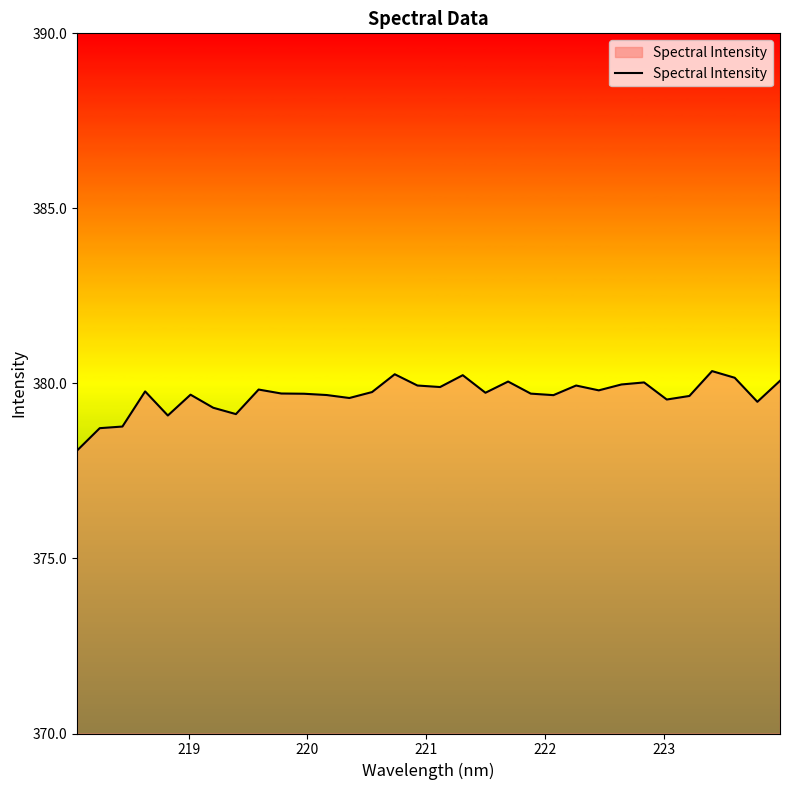

What is the smallest value displayed?

378.1